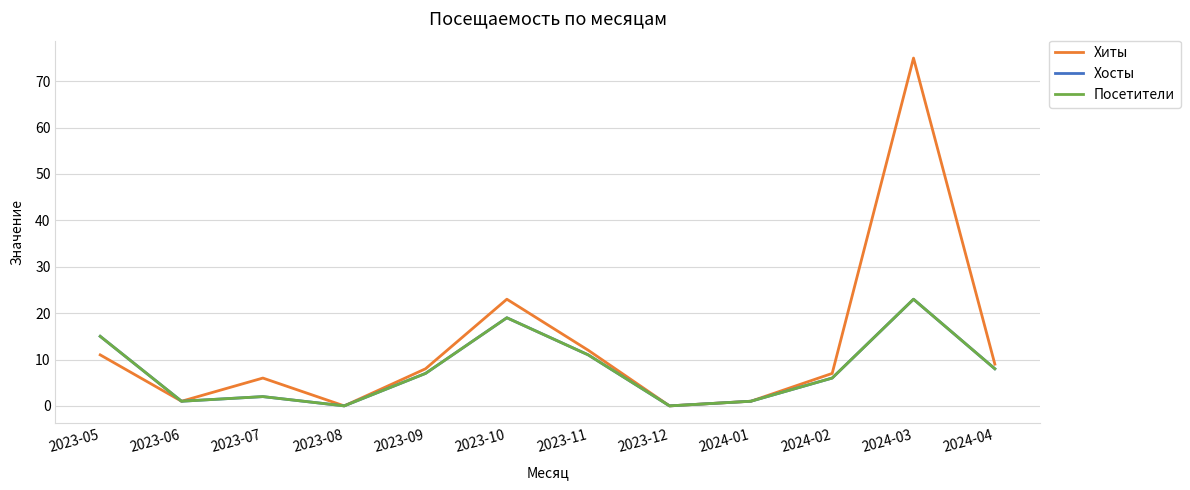

True or false: Хиты and Хосты cross at least once.

False